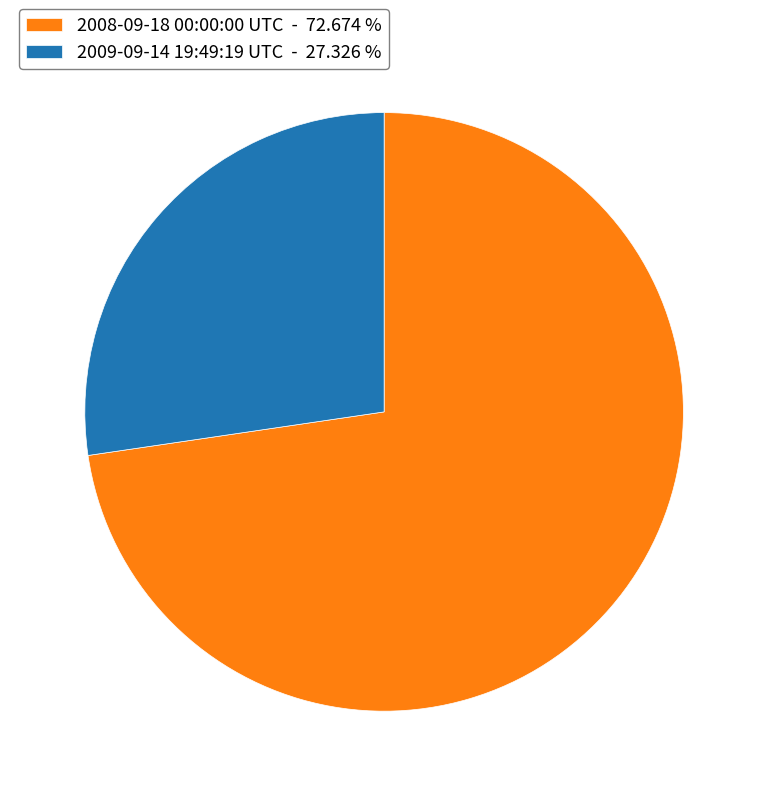

Which category has the biggest portion of the pie?

2008-09-18 00:00:00 UTC